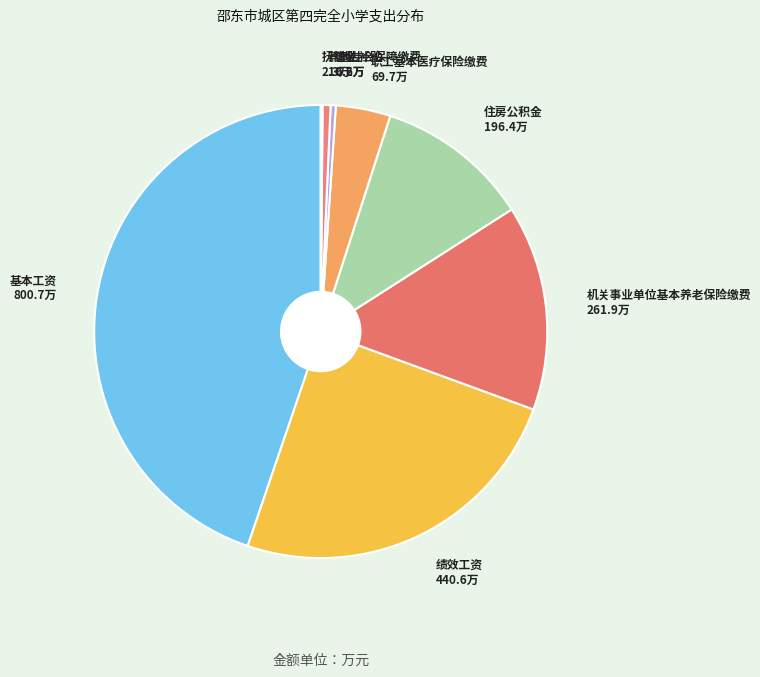

Combined, do 基本工资 and 其他社会保障缴费 account for over 50%?

No